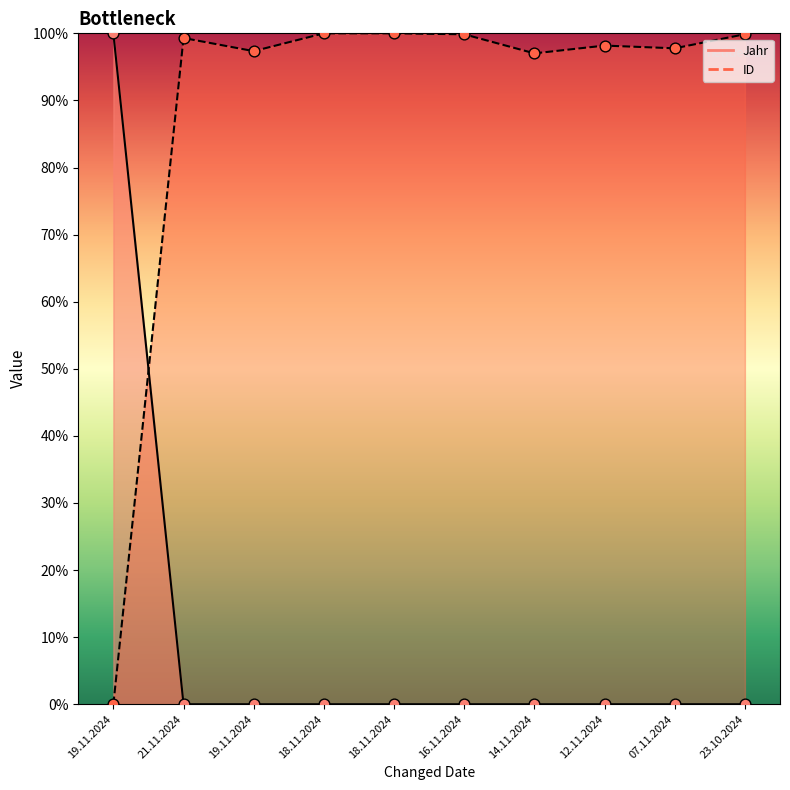

Which series has the largest total across all categories?

ID